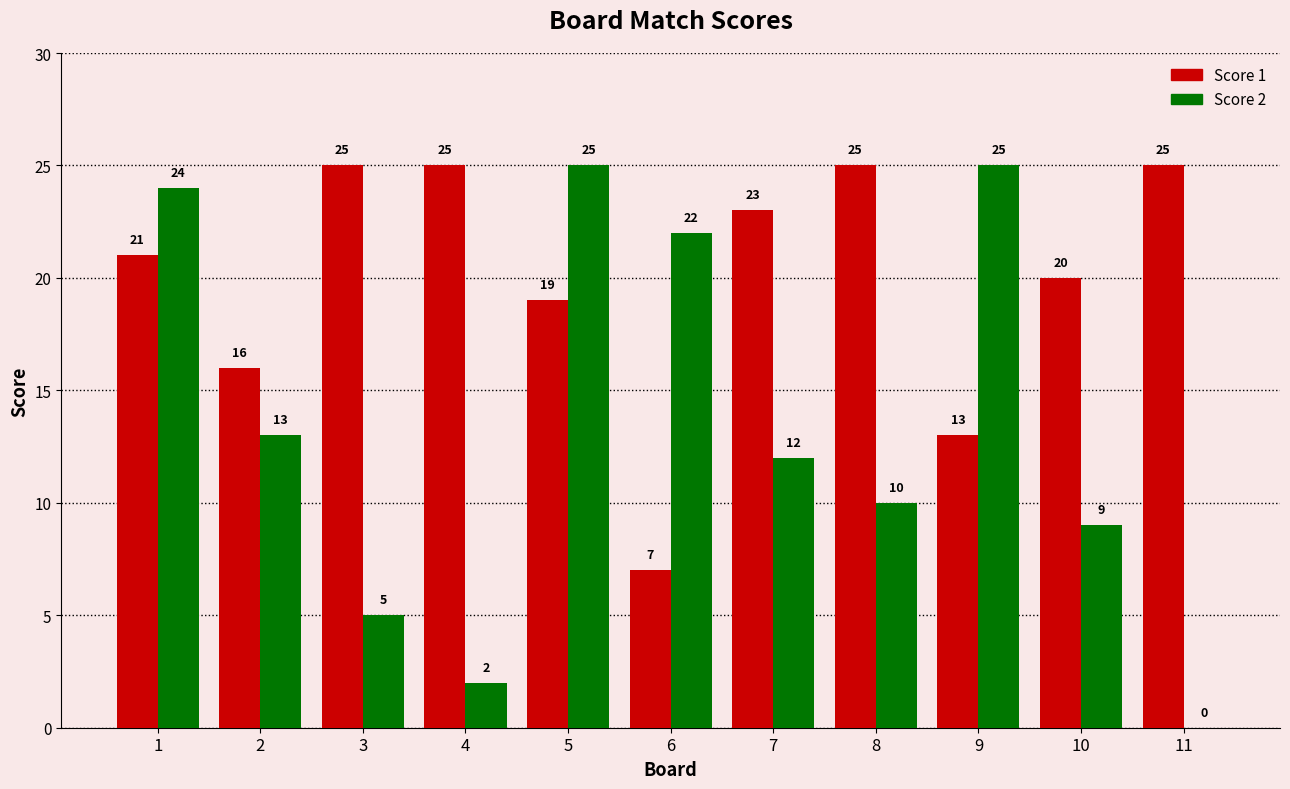

What is the spread (max minus min) of values at 1?

3